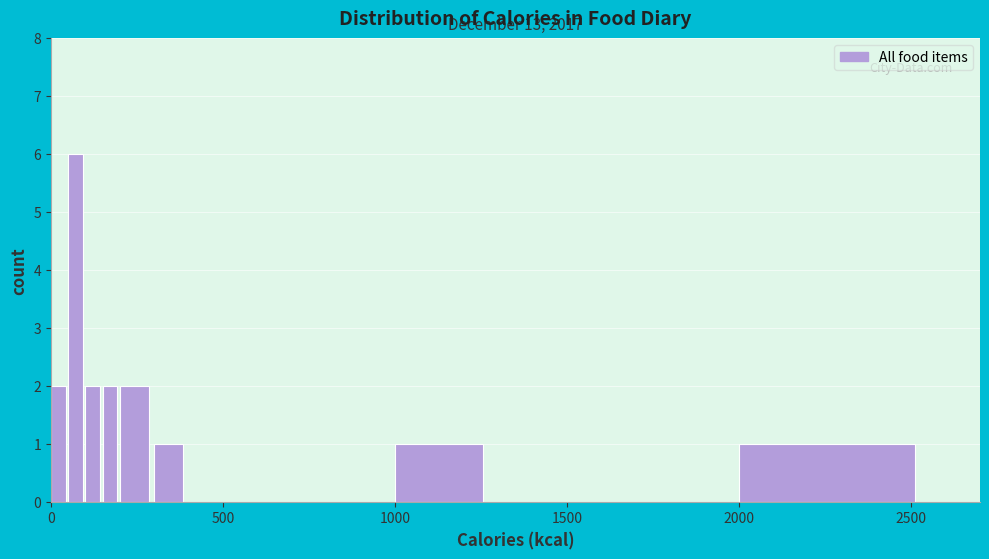

Around what value on the x-axis is the tallest bar? Give the approximate position of its centre, as read against the axis.

50